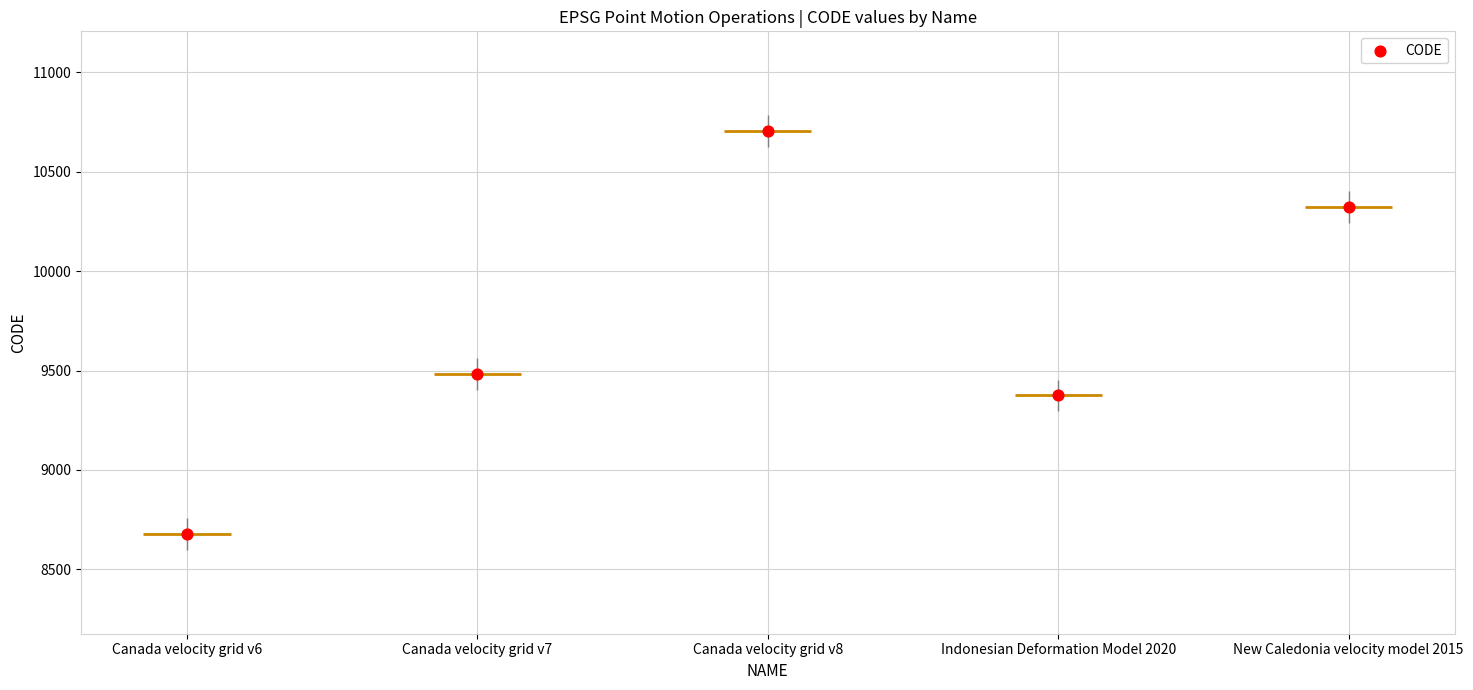

Which has a higher value, Indonesian Deformation Model 2020 or Canada velocity grid v8?

Canada velocity grid v8